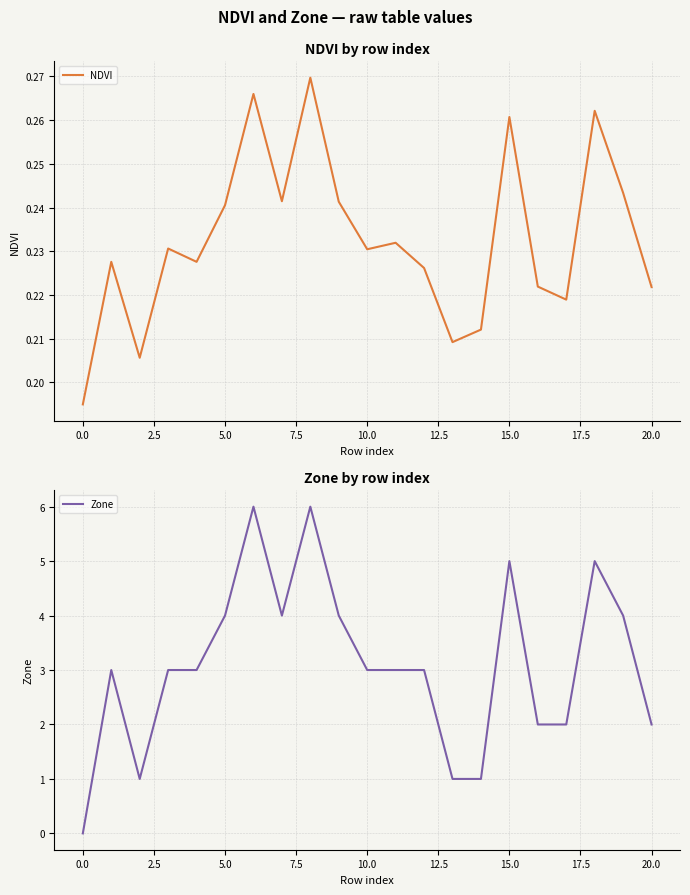

The NDVI series shows 0.2 at 19. True or false?

True